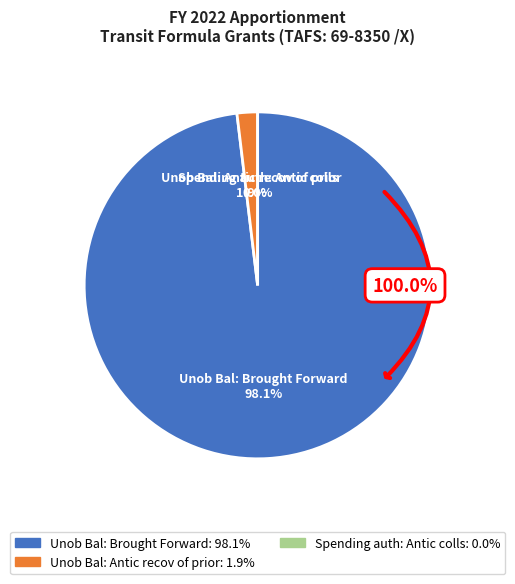

Between Spending auth: Antic colls and Unob Bal: Brought Forward, which is larger?

Unob Bal: Brought Forward